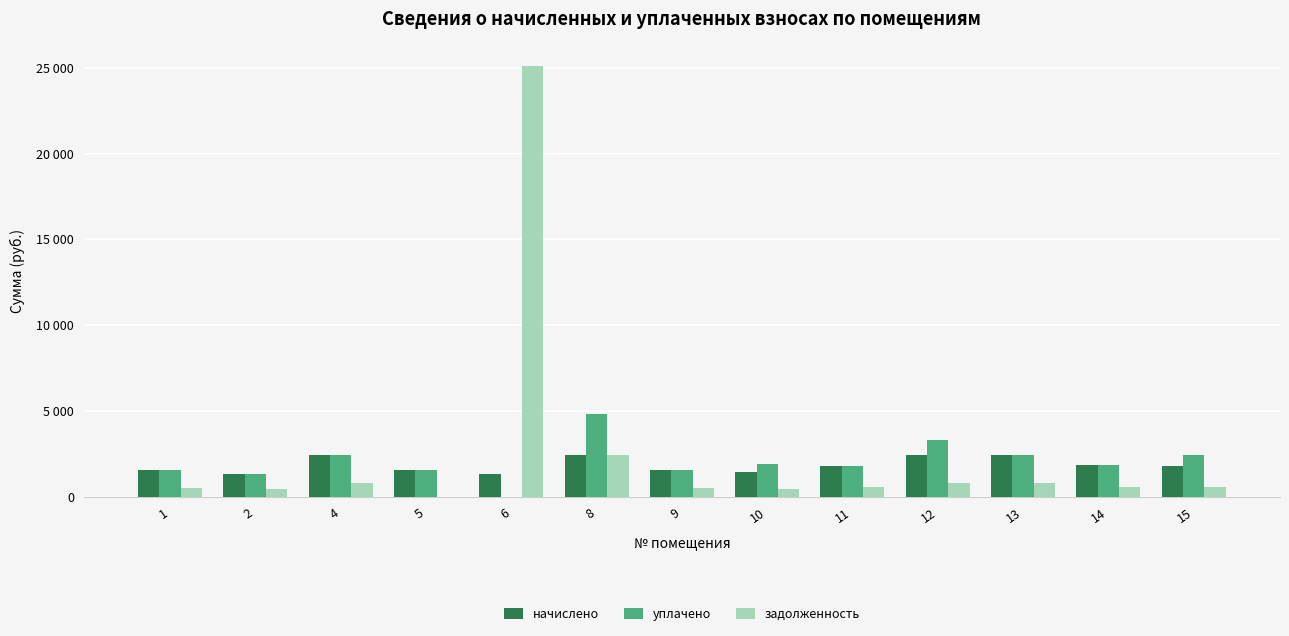

True or false: задолженность has a value of 1262.0 at 4.

False